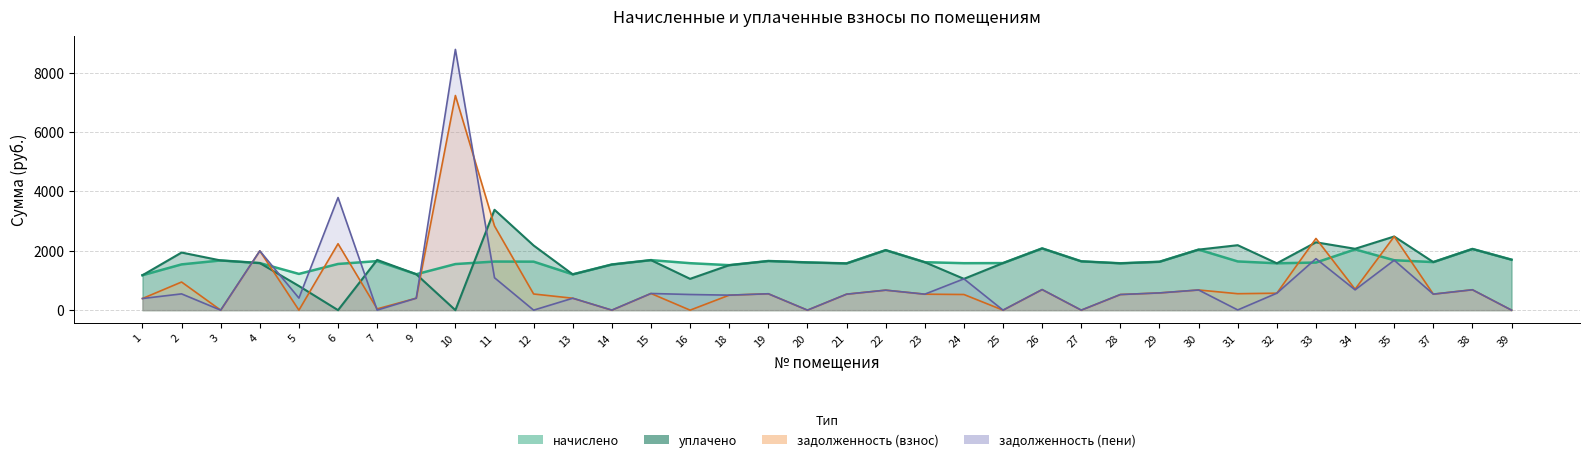

How many positive values does the уплачено series have?

34